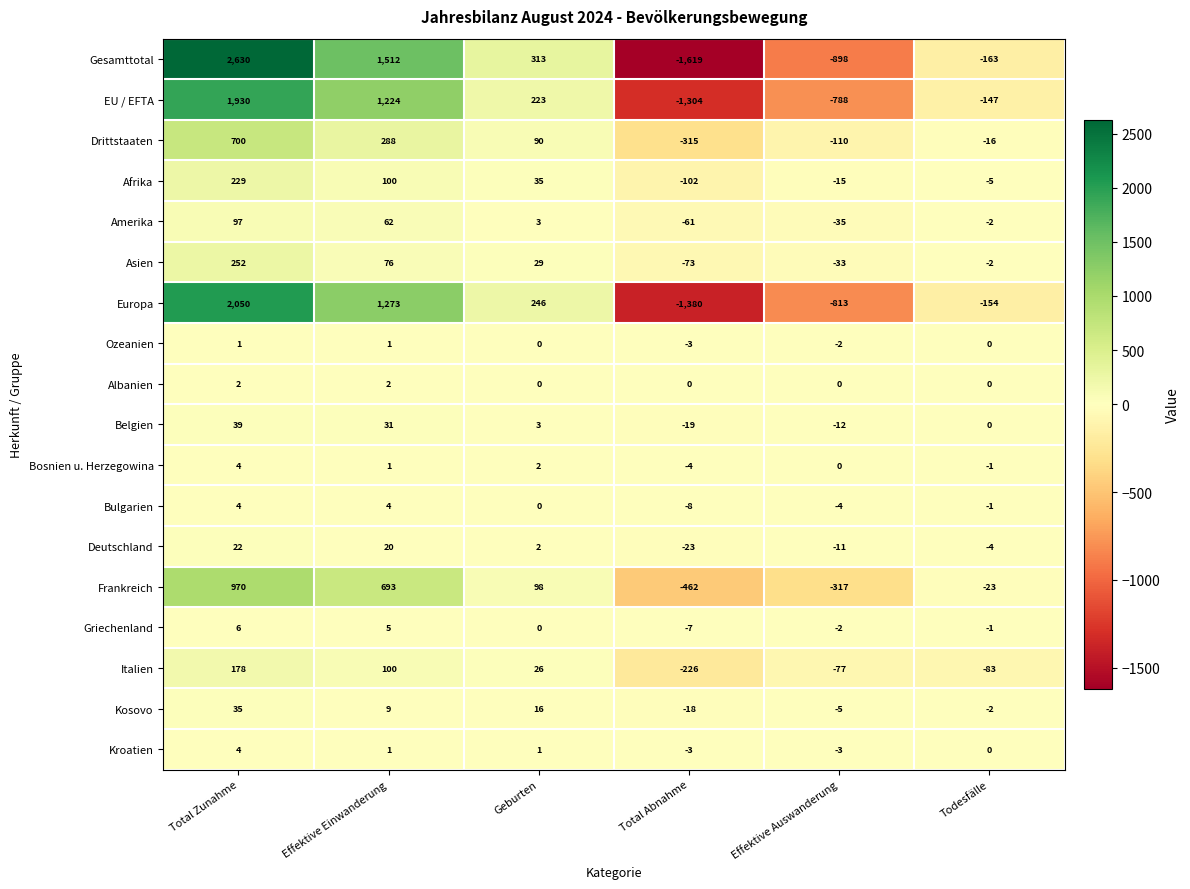

At which label is Ozeanien closest to -1?

Geburten